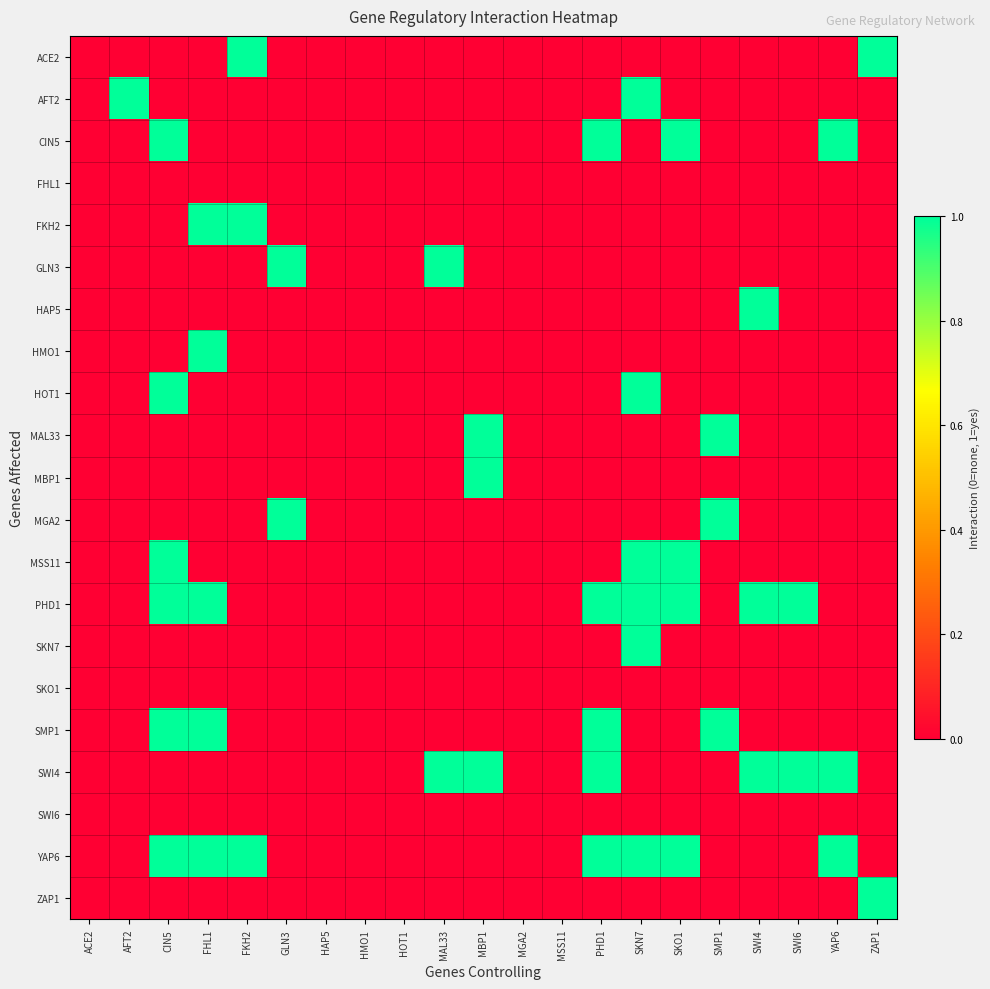

Between HOT1 and HAP5, which is larger?

HOT1